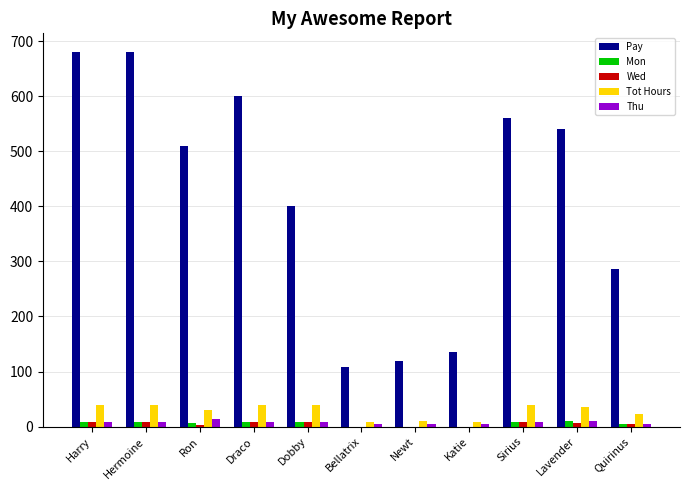

Is the value of Wed at Ron greater than the value of Pay at Quirinus?

No